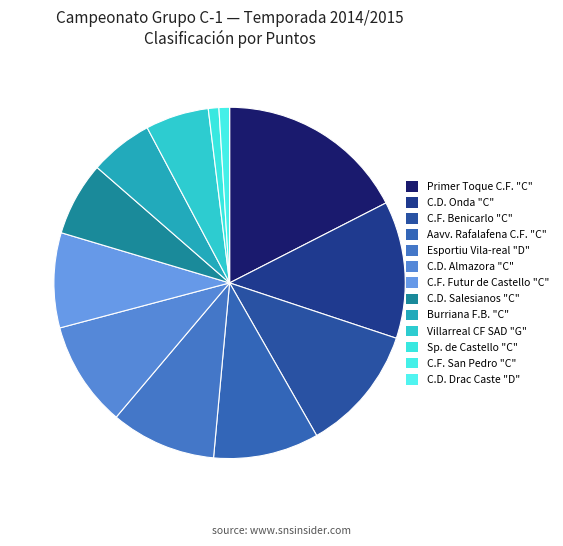

What percentage is NOT represented by C.D. Salesianos "C"?

93.2%